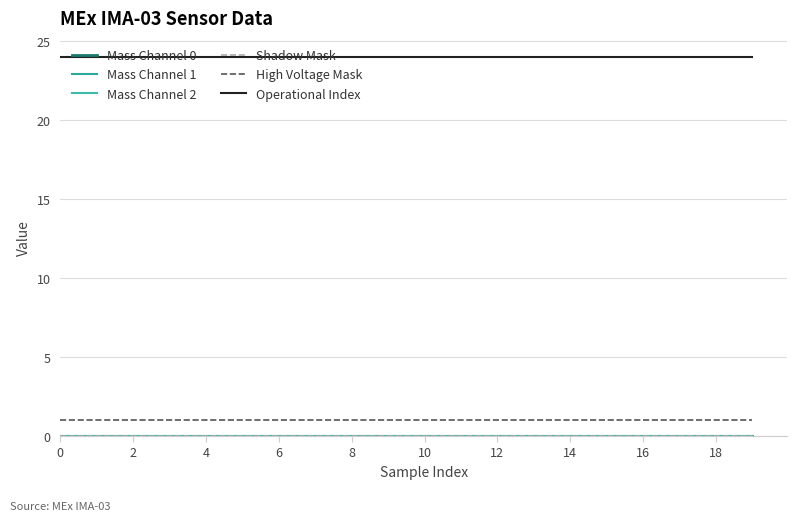

True or false: Operational Index and Mass Channel 1 cross at least once.

False